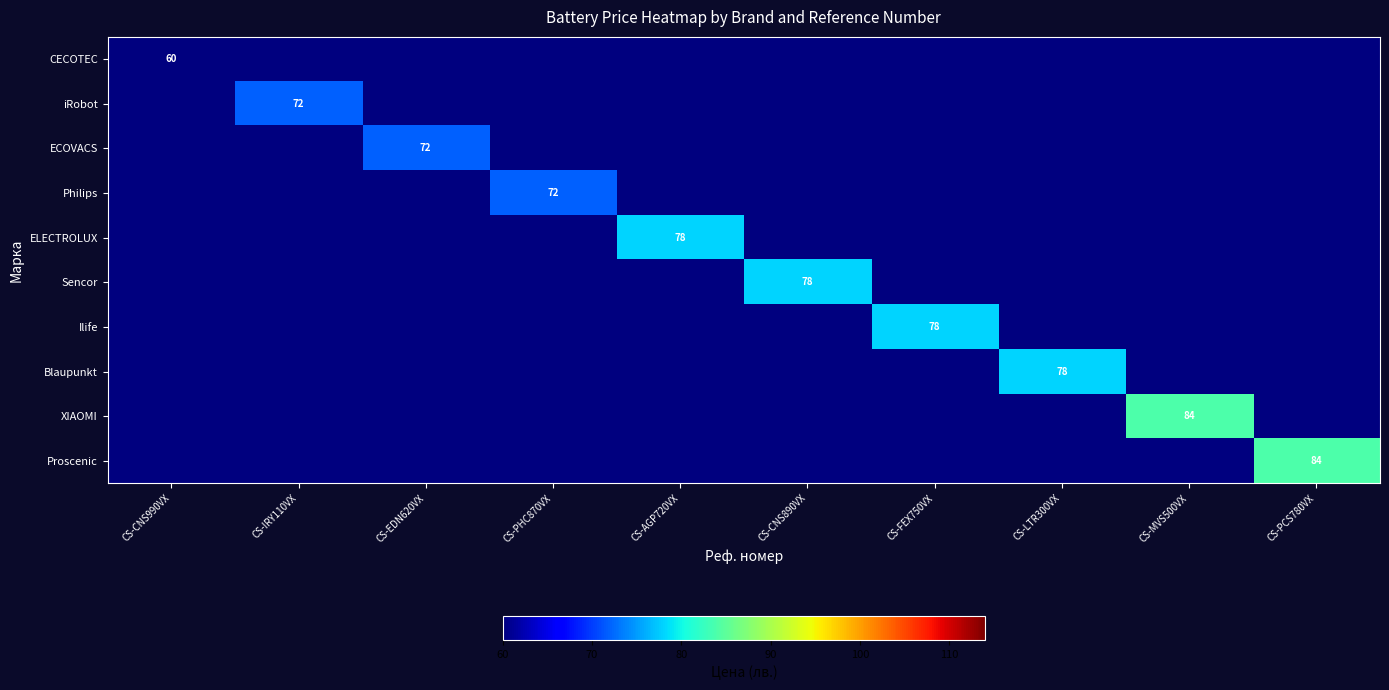

List the series in order of their peak value, lowest first.

CECOTEC, iRobot, ECOVACS, Philips, ELECTROLUX, Sencor, Ilife, Blaupunkt, XIAOMI, Proscenic